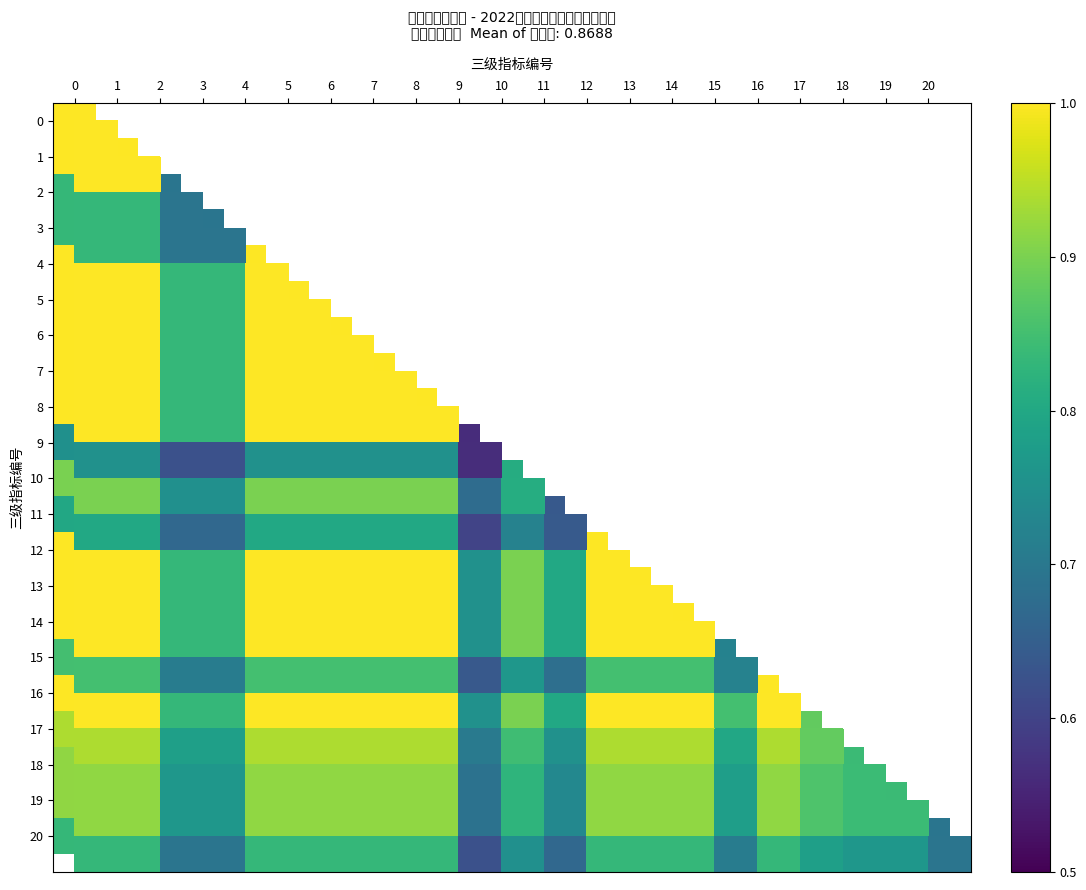

Which has a higher value, 1 or 10?

10